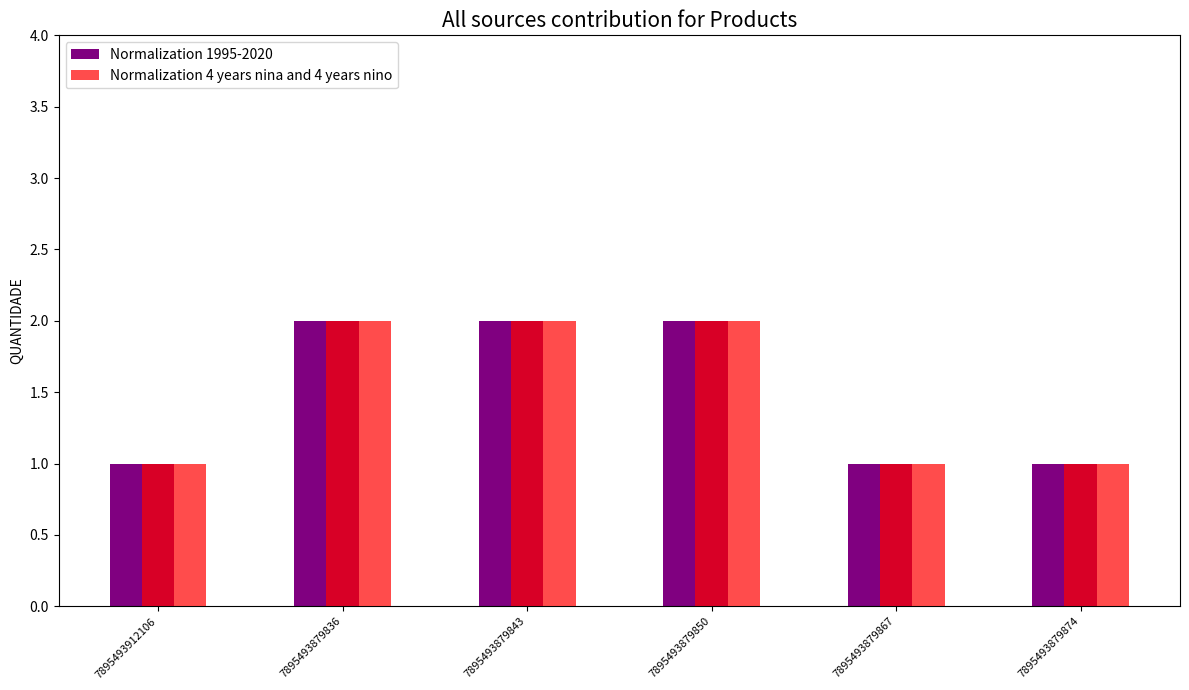

What is the average value of the Normalization 4 years nina and 4 years nino series?

2